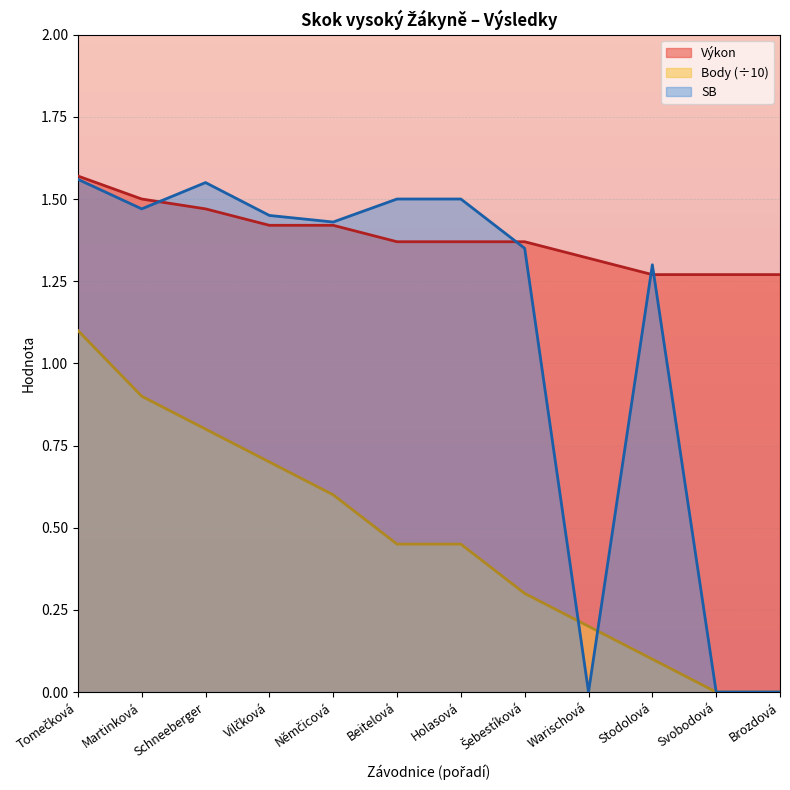

In SB, how many points are lower than both neighbors (excluding endpoints)?

3